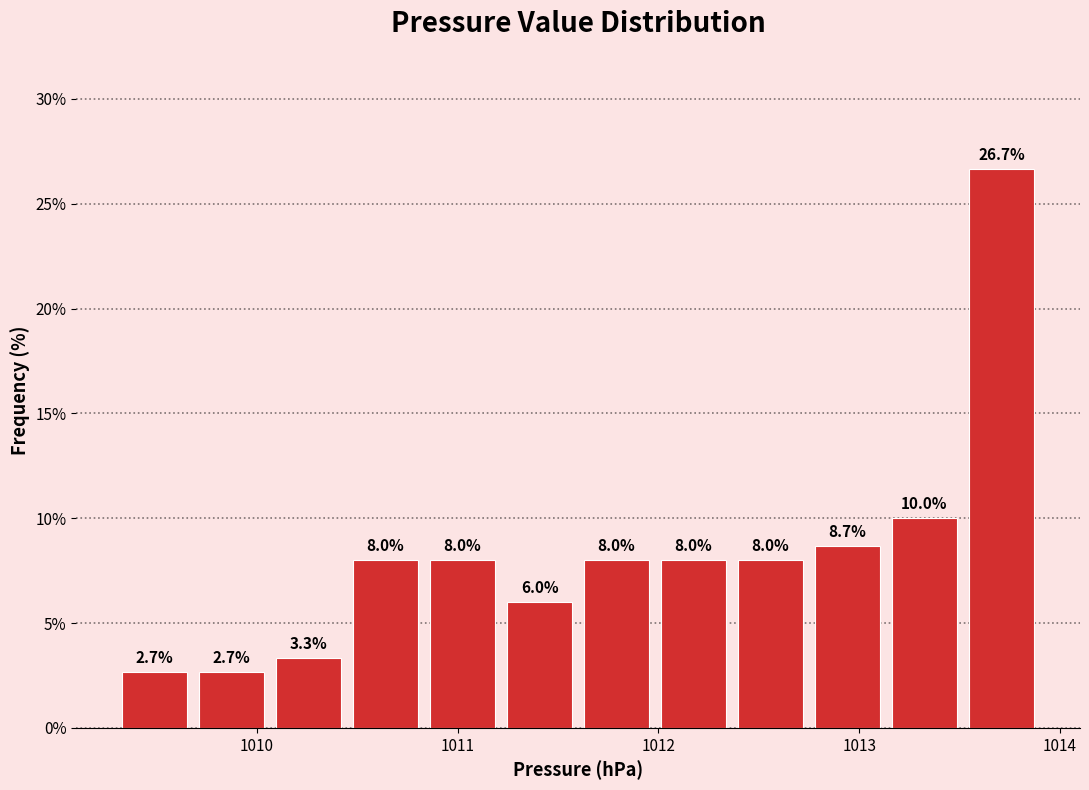

Read against the x-axis, roughly where is the centre of the tallest bar?

1013.7